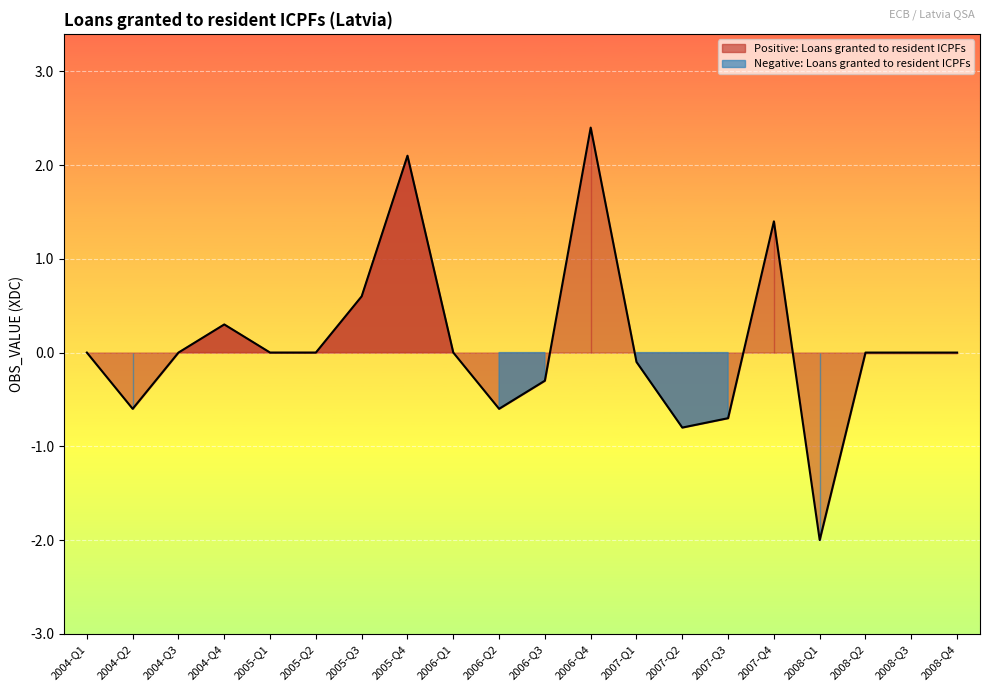

What is the change in value from 2006-Q1 to 2007-Q1?

-0.1